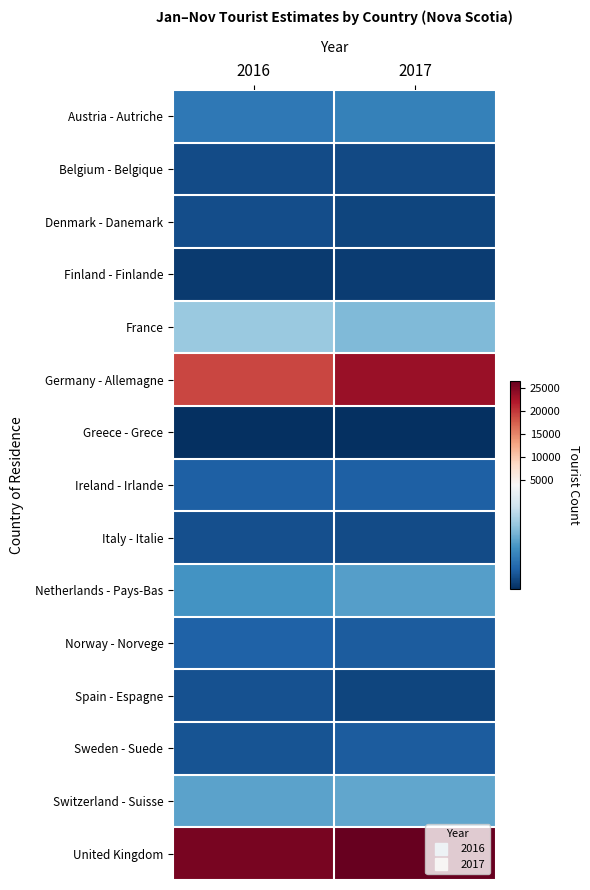

What is the total value across all series at 2017?

61342